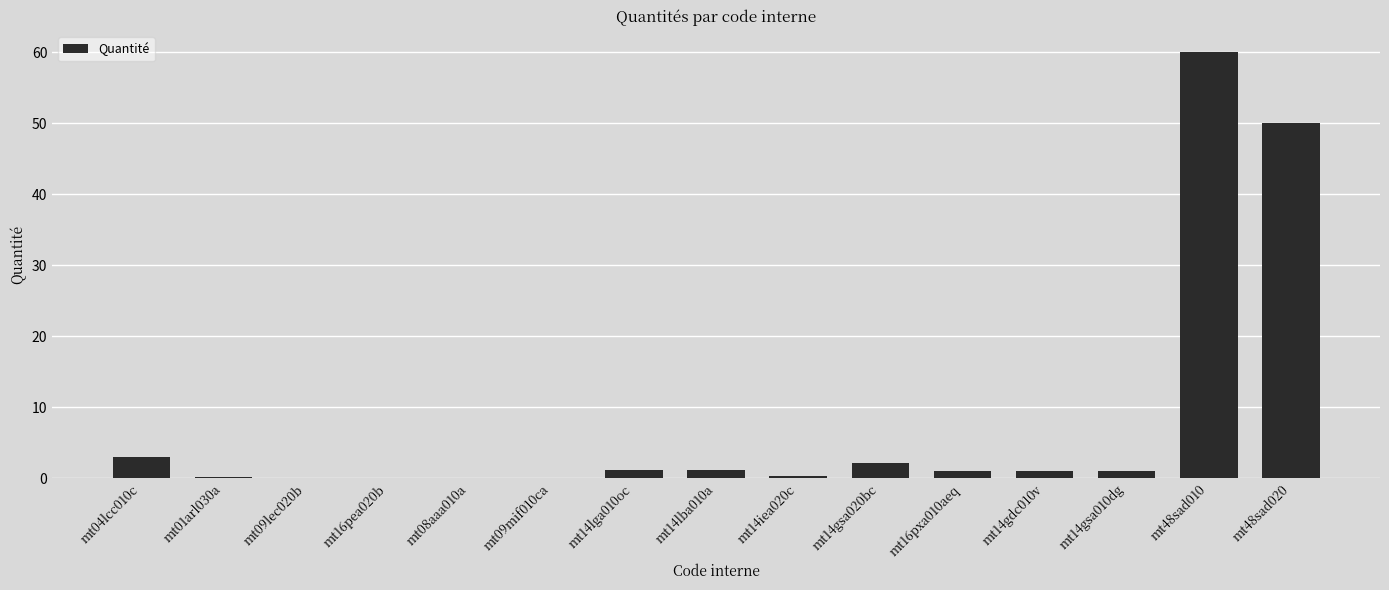

The value at mt08aaa010a is 0.0. True or false?

True